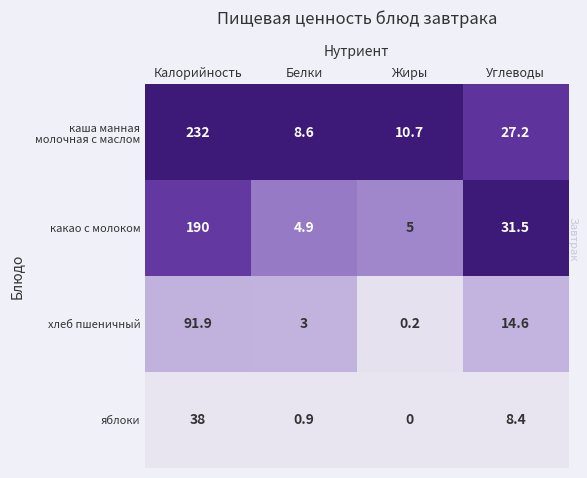

At which category is the sum across all series the highest?

Калорийность